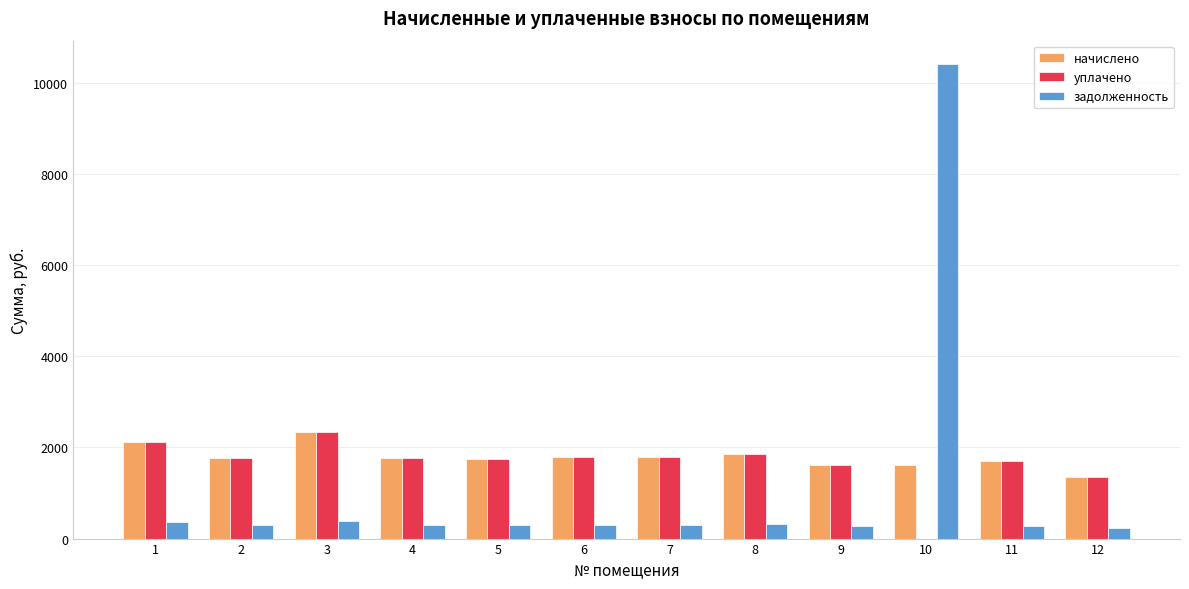

Where does the уплачено series first go above 1771?

1